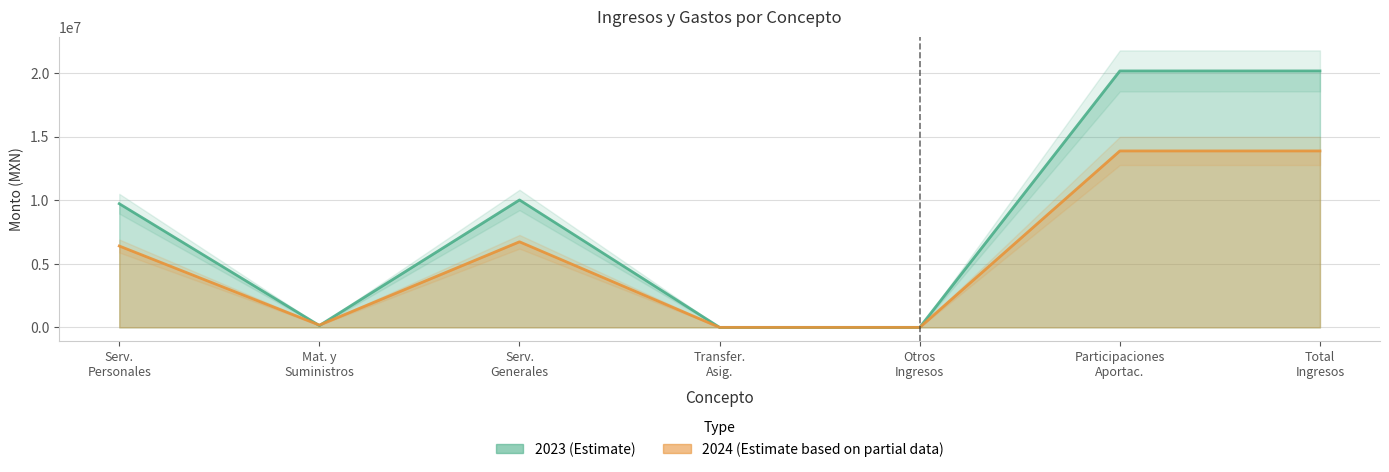

What is the difference between the 2024 line values at Serv.
Generales and Mat. y
Suministros?

6548136.8